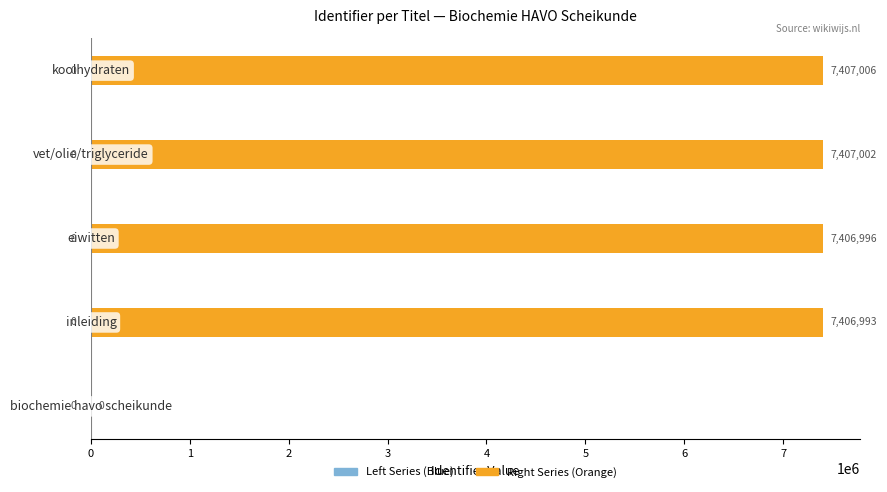

What is the greatest value displayed?

7407006